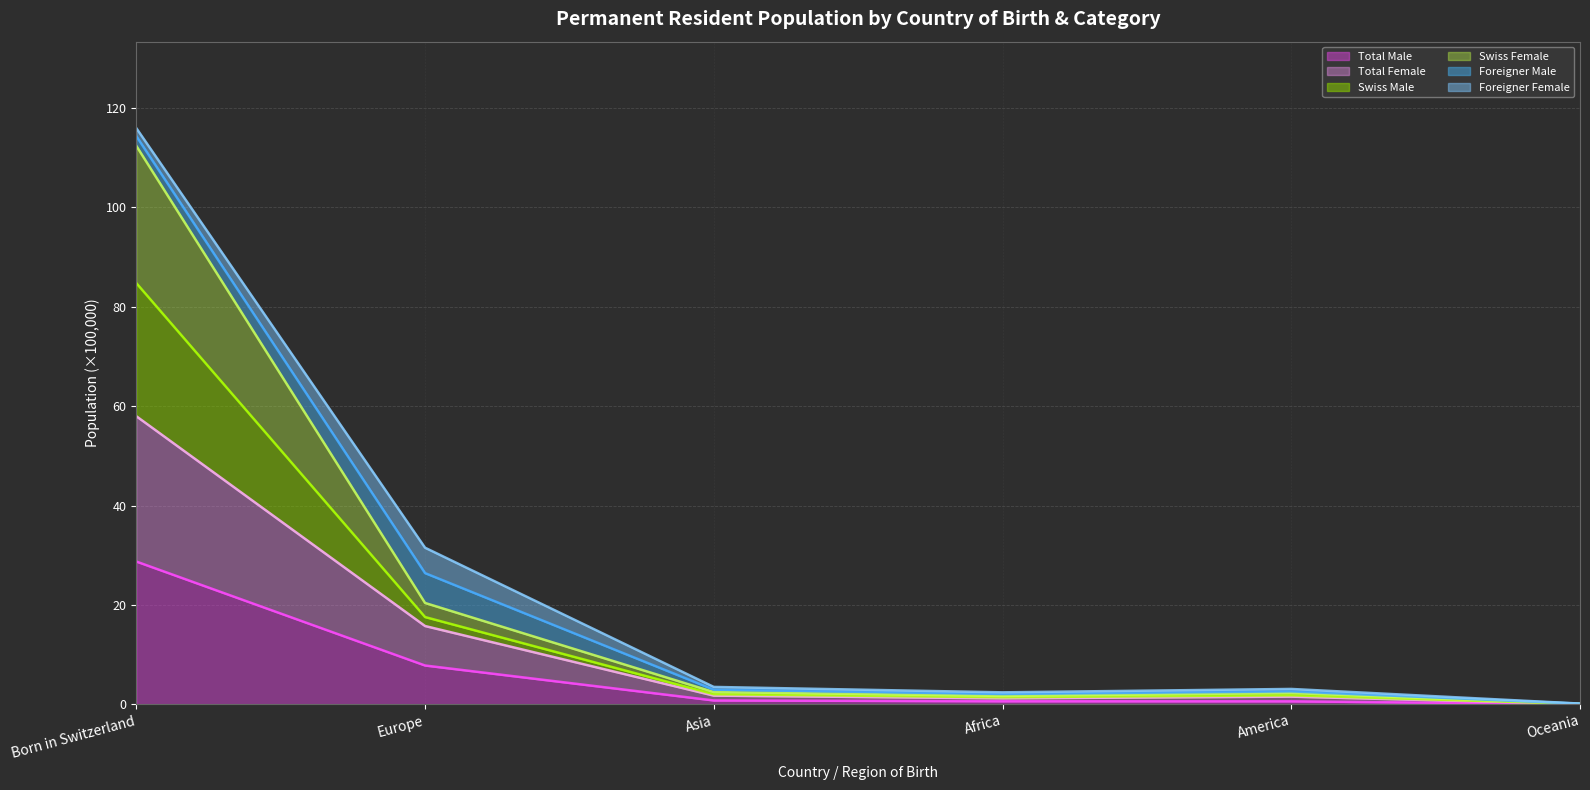

Is it true that Total Male equals 47.0 at Born in Switzerland?

False